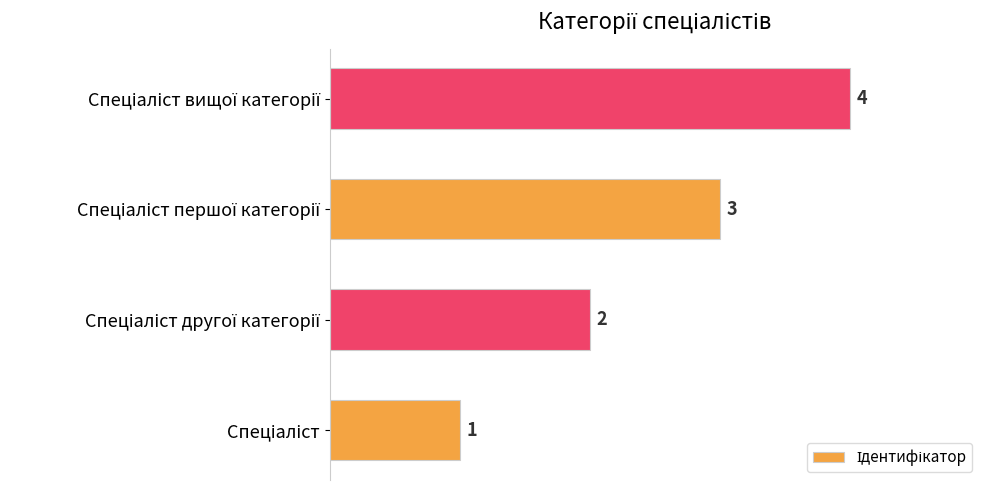

What is the greatest value displayed?

4